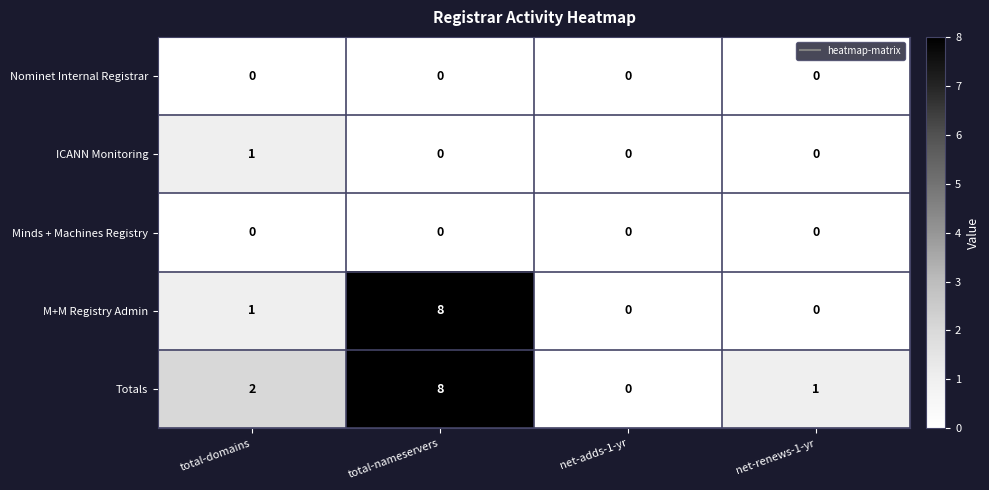

Between total-domains and total-nameservers, which series saw the biggest shift?

M+M Registry Admin